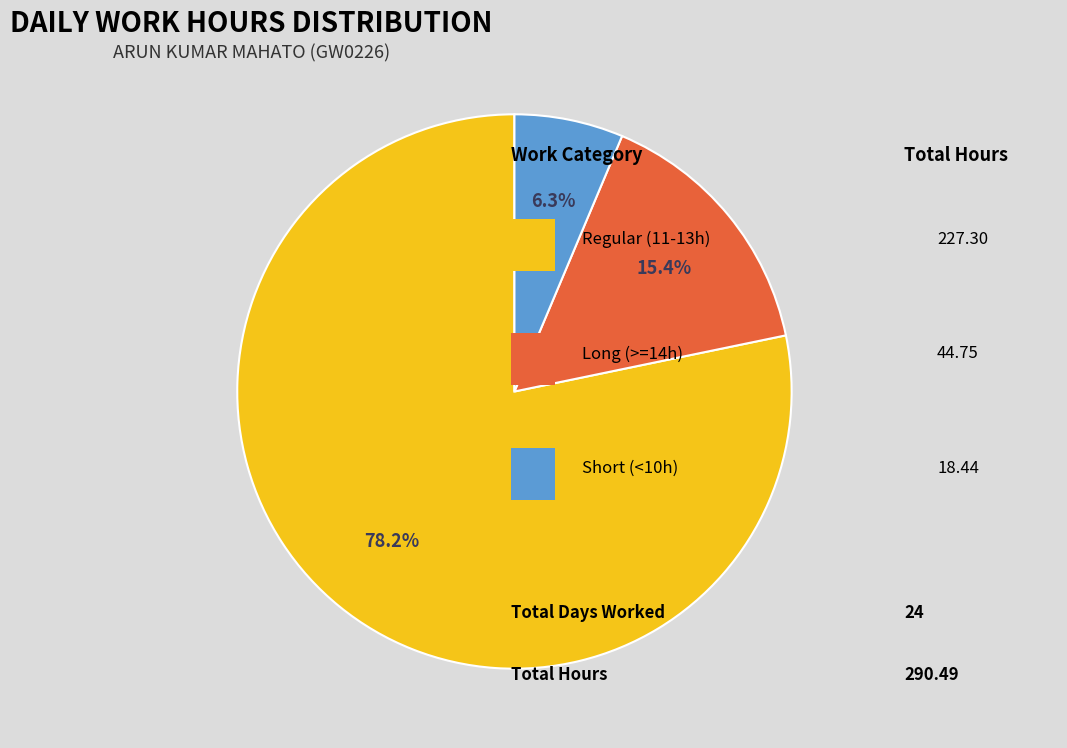

How many segments does this pie chart have?

3